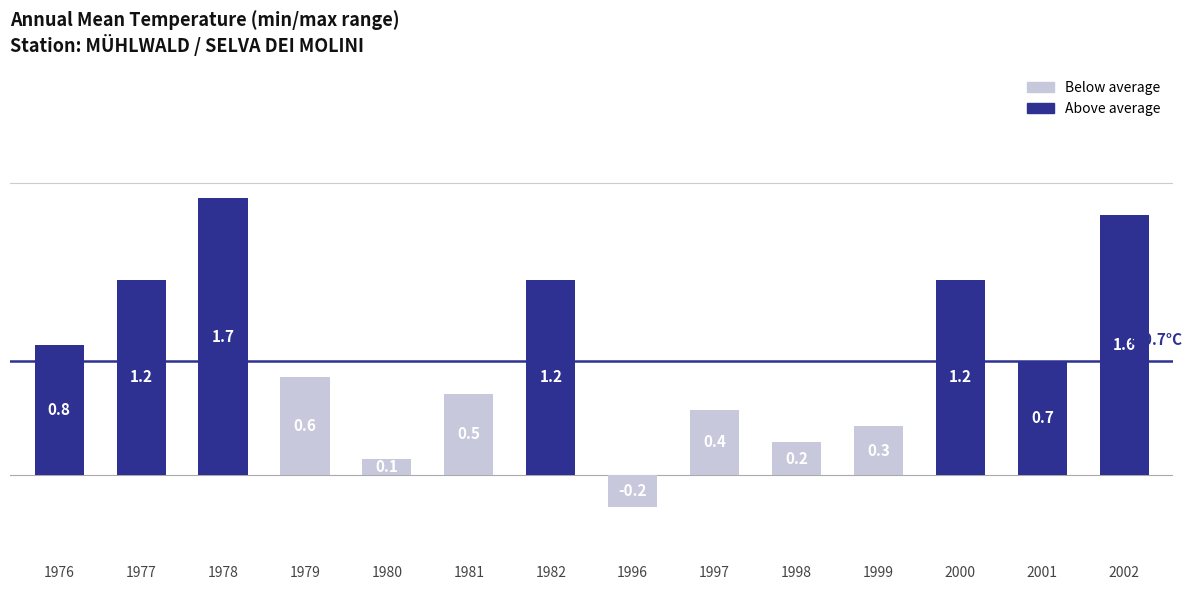

What is the value of the 9th bar from the left?

0.4